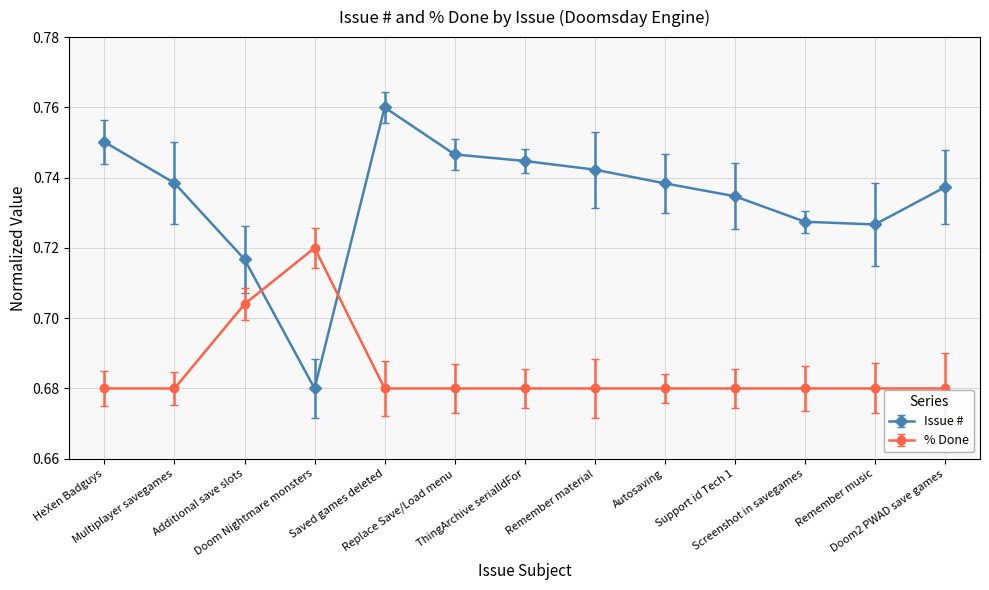

What is the sum of all Issue # values?

9.5